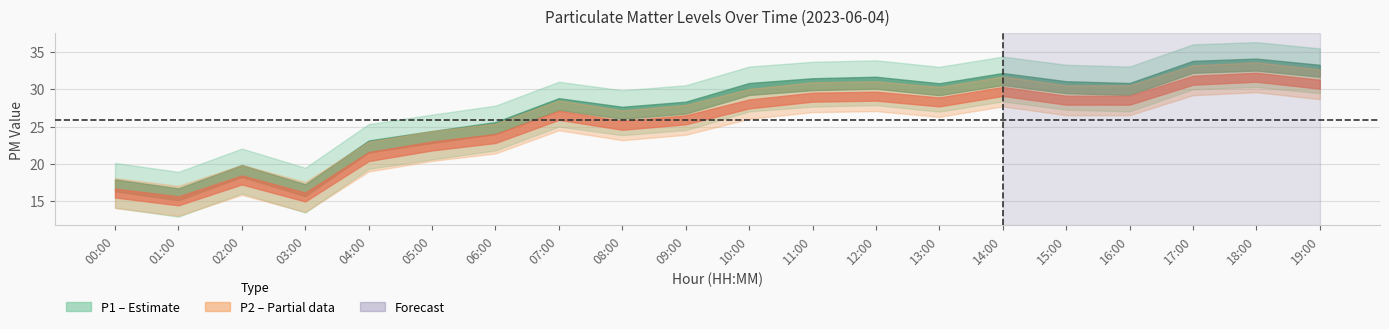

What is the greatest value displayed?

33.3